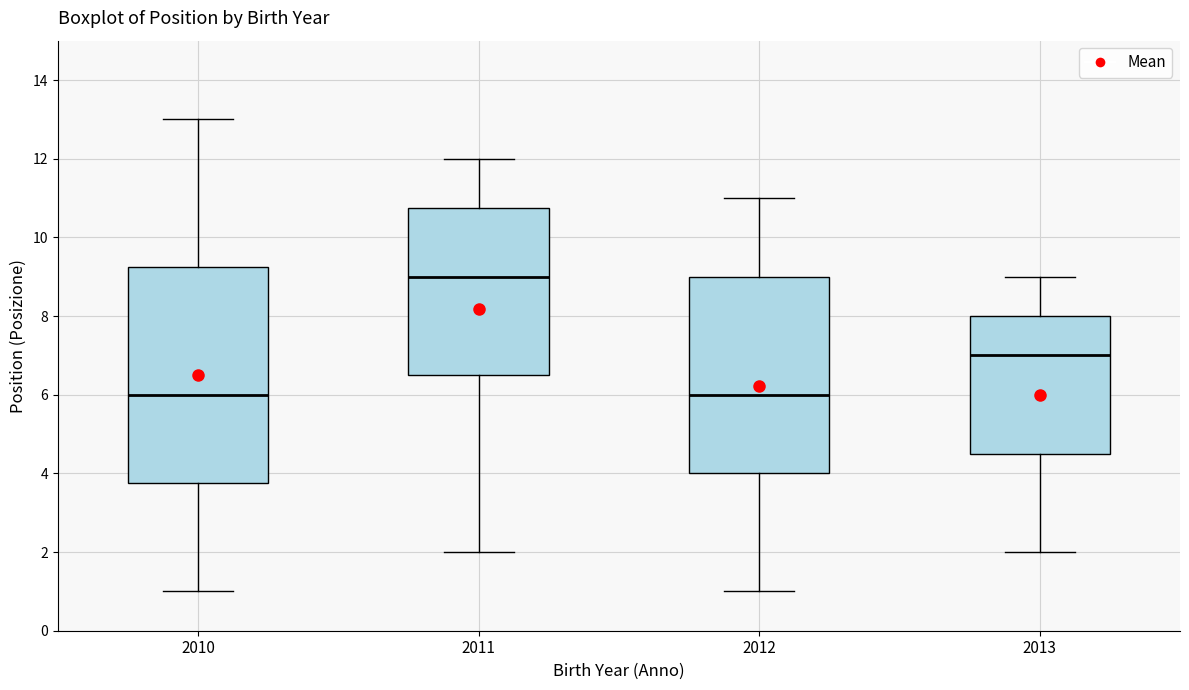

Reading left to right, transcribe this box plot: for each box, give where its median line is, the range the box spans, and where its two whiskers end, as read against the y-axis. The values are not printed on the chart, so give them approximately, as read against the axis.

2010: median 6.0, box 3.8 to 9.2, whiskers 1.0 to 13.0
2011: median 9.0, box 6.6 to 10.8, whiskers 2.0 to 12.0
2012: median 6.0, box 4.0 to 9.0, whiskers 1.0 to 11.0
2013: median 7.0, box 4.6 to 8.0, whiskers 2.0 to 9.0